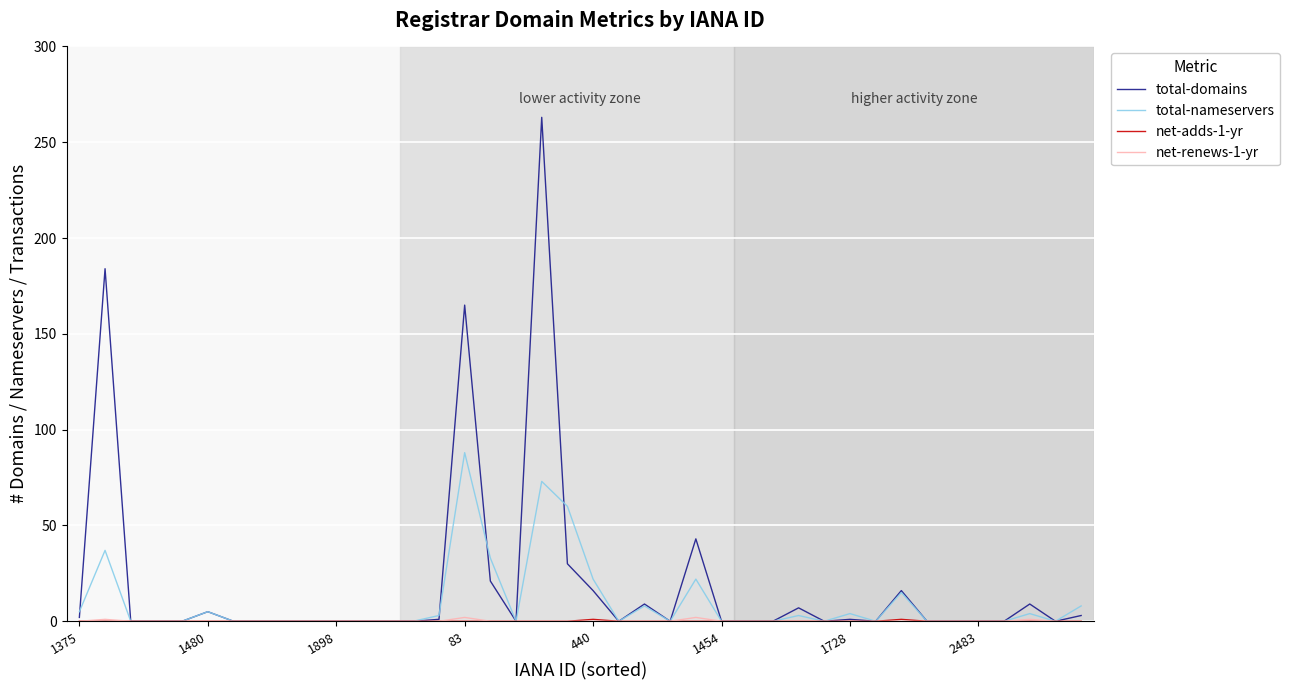

Which series has the largest range (max minus min)?

total-domains